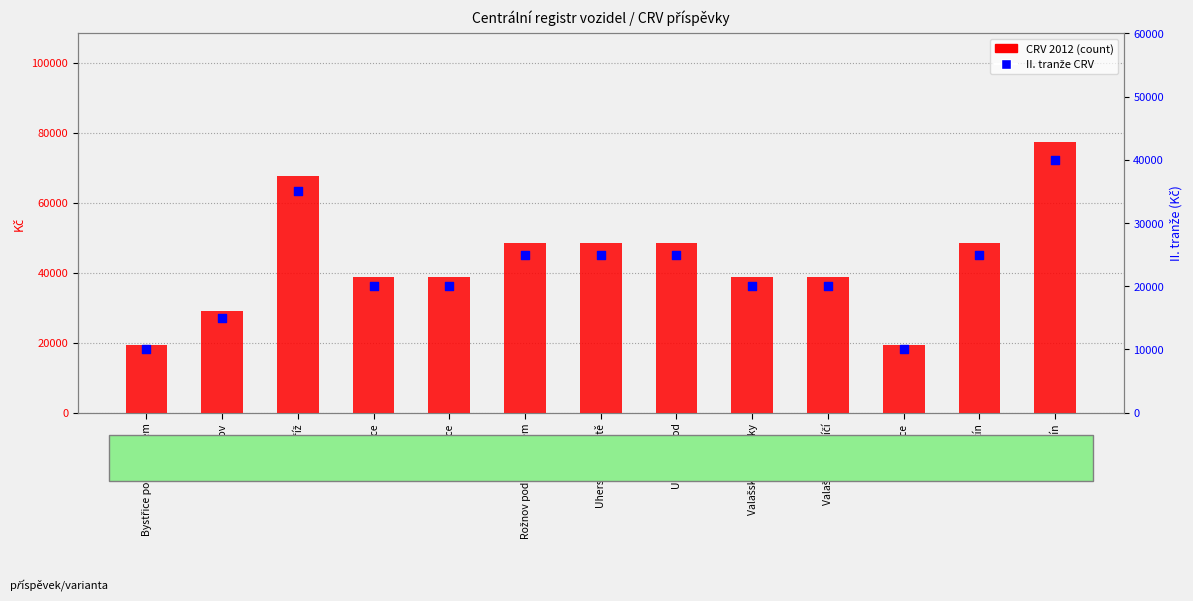

Which series has the largest total across all categories?

CRV 2012 (count)